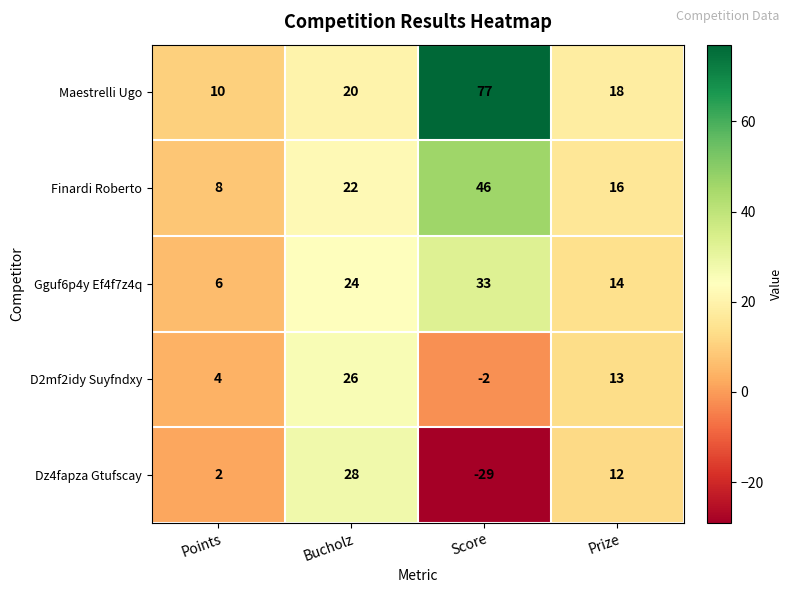

What is the average value of the D2mf2idy Suyfndxy series?

10